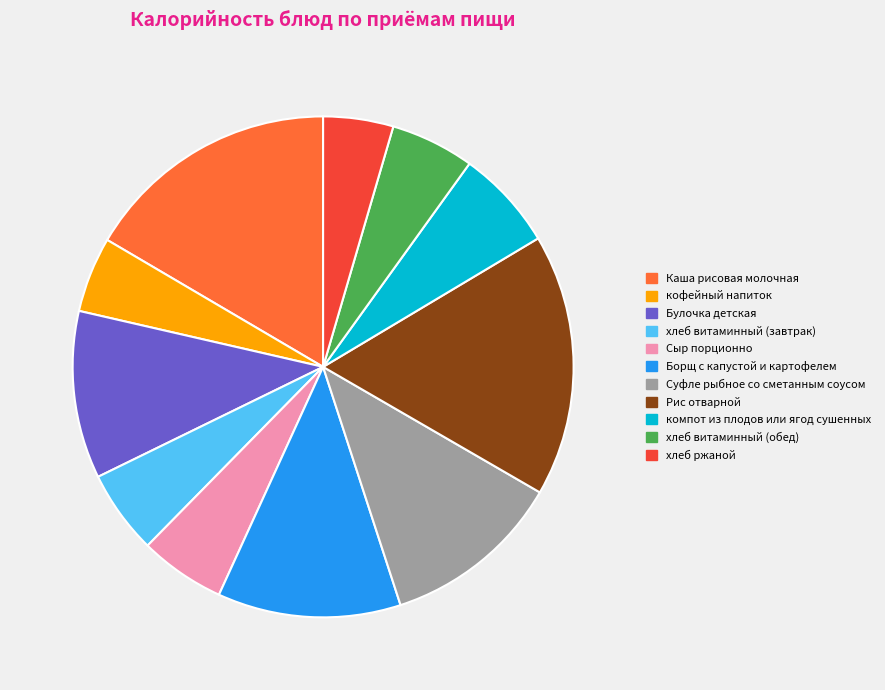

How many segments does this pie chart have?

11